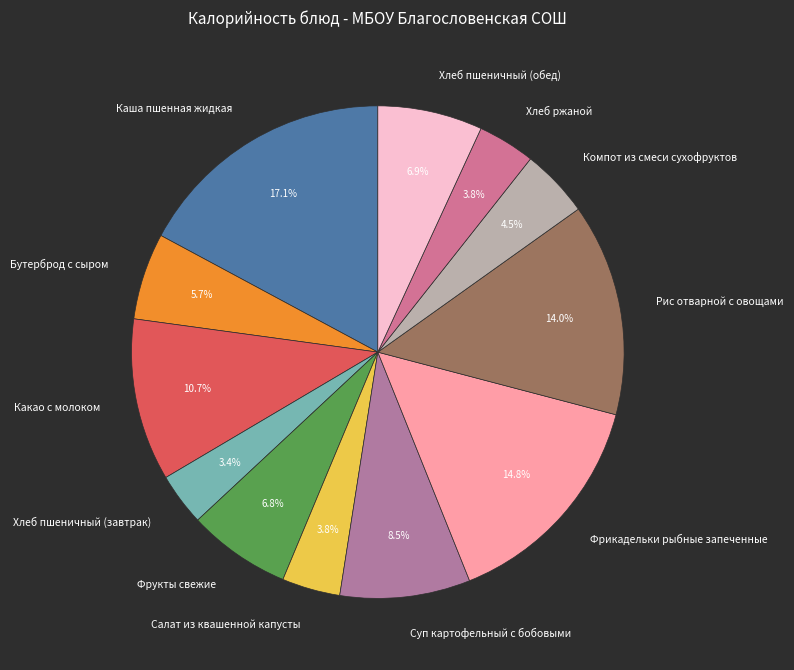

How many segments does this pie chart have?

12